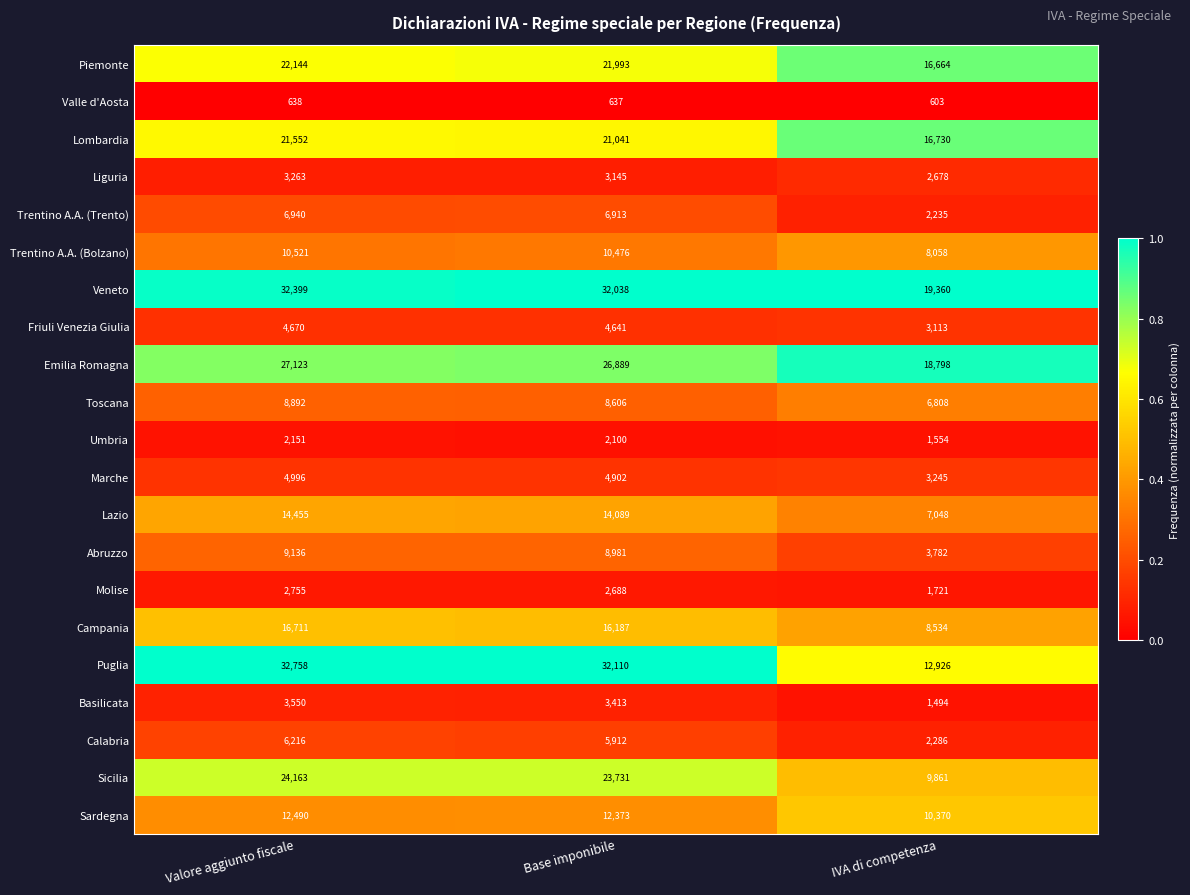

Is it true that Friuli Venezia Giulia equals 7720 at Valore aggiunto fiscale?

False